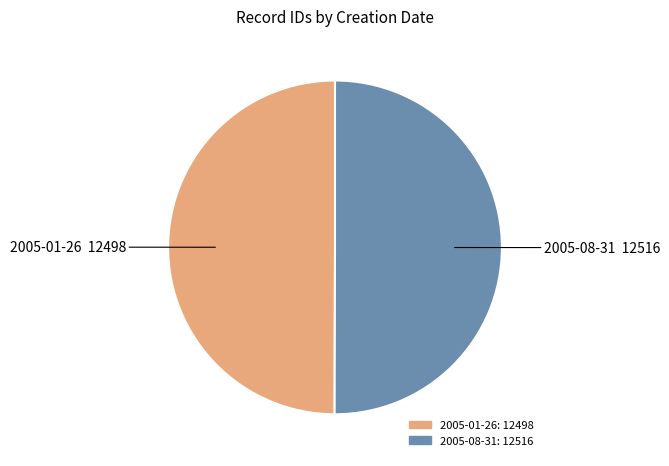

Combined, do 2005-01-26 and 2005-08-31 account for over 50%?

Yes